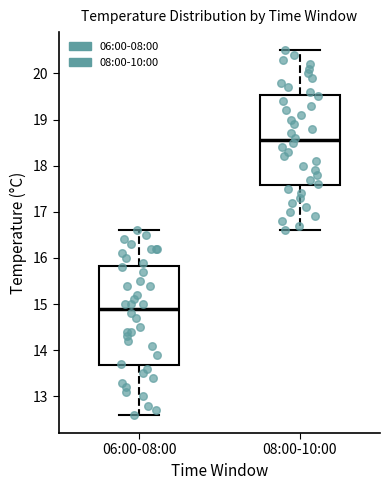

Where is the upper edge of the box for 06:00-08:00 on the y-axis? The values are not printed on the chart, so give them approximately, as read against the axis.

15.8